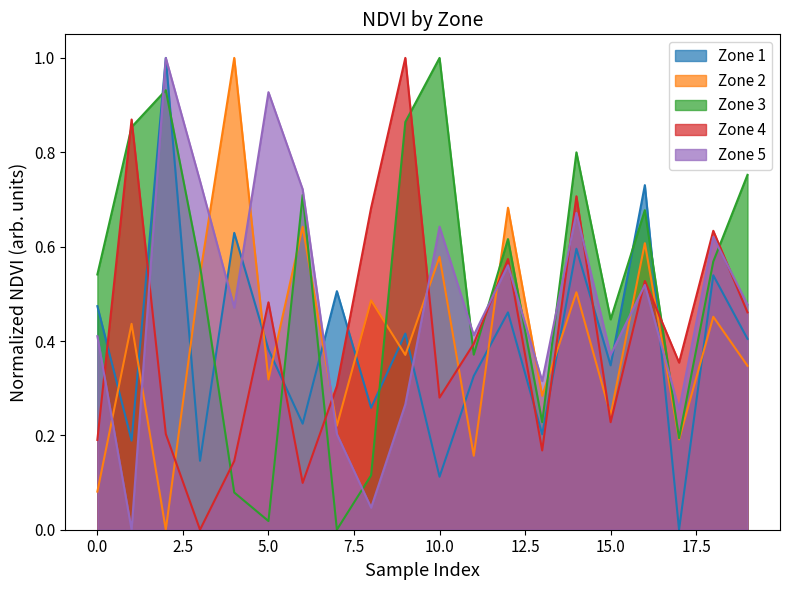

Reading left to right, list all the values displayed in this chart.

Zone 1: 0=0.5	1=0.2	2=1.0	3=0.1	4=0.6	5=0.4	6=0.2	7=0.5	8=0.3	9=0.4	10=0.1	11=0.3	12=0.5	13=0.2	14=0.6	15=0.3	16=0.7	17=0.0	18=0.5	19=0.4
Zone 2: 0=0.1	1=0.4	2=0.0	3=0.5	4=1.0	5=0.3	6=0.6	7=0.2	8=0.5	9=0.4	10=0.6	11=0.2	12=0.7	13=0.3	14=0.5	15=0.2	16=0.6	17=0.2	18=0.5	19=0.3
Zone 3: 0=0.5	1=0.9	2=0.9	3=0.6	4=0.1	5=0.0	6=0.7	7=0.0	8=0.1	9=0.9	10=1.0	11=0.4	12=0.6	13=0.2	14=0.8	15=0.4	16=0.7	17=0.2	18=0.6	19=0.8
Zone 4: 0=0.2	1=0.9	2=0.2	3=0.0	4=0.1	5=0.5	6=0.1	7=0.3	8=0.7	9=1.0	10=0.3	11=0.4	12=0.6	13=0.2	14=0.7	15=0.2	16=0.5	17=0.4	18=0.6	19=0.5
Zone 5: 0=0.4	1=0.0	2=1.0	3=0.7	4=0.5	5=0.9	6=0.7	7=0.2	8=0.0	9=0.3	10=0.6	11=0.4	12=0.6	13=0.3	14=0.7	15=0.4	16=0.5	17=0.3	18=0.6	19=0.5